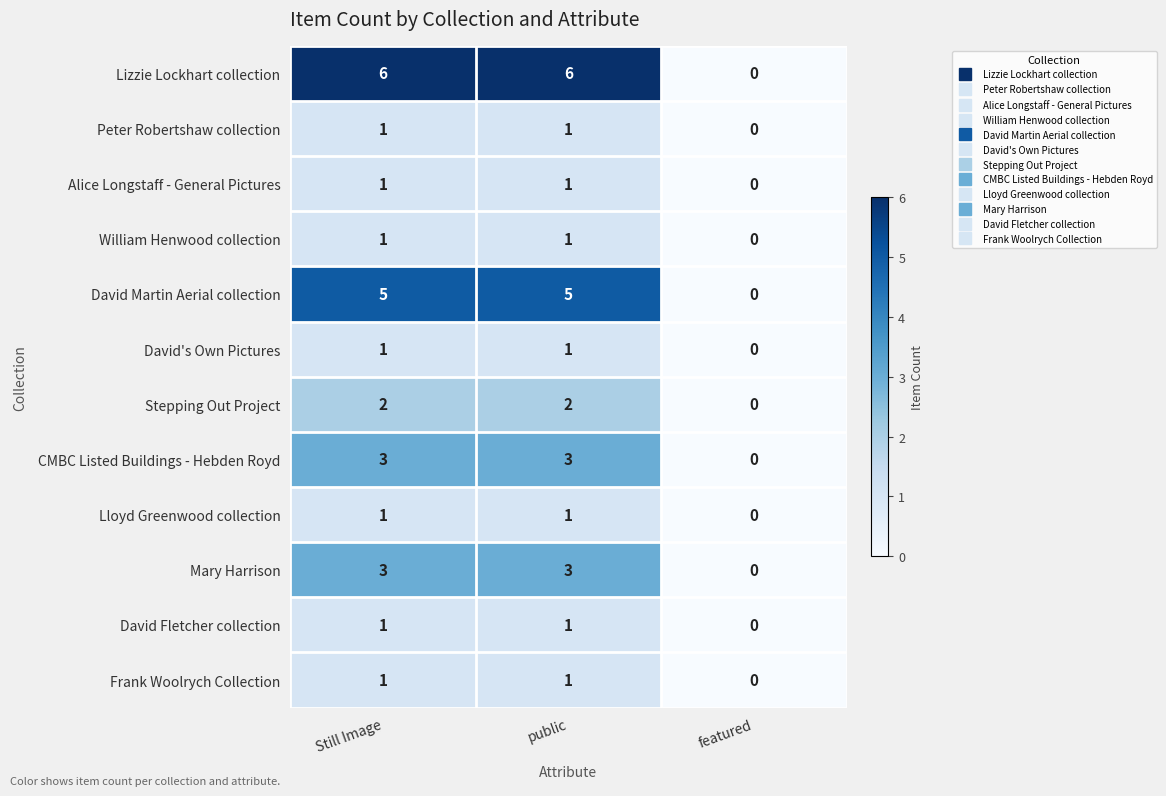

Which series changed the most between Still Image and featured?

Lizzie Lockhart collection